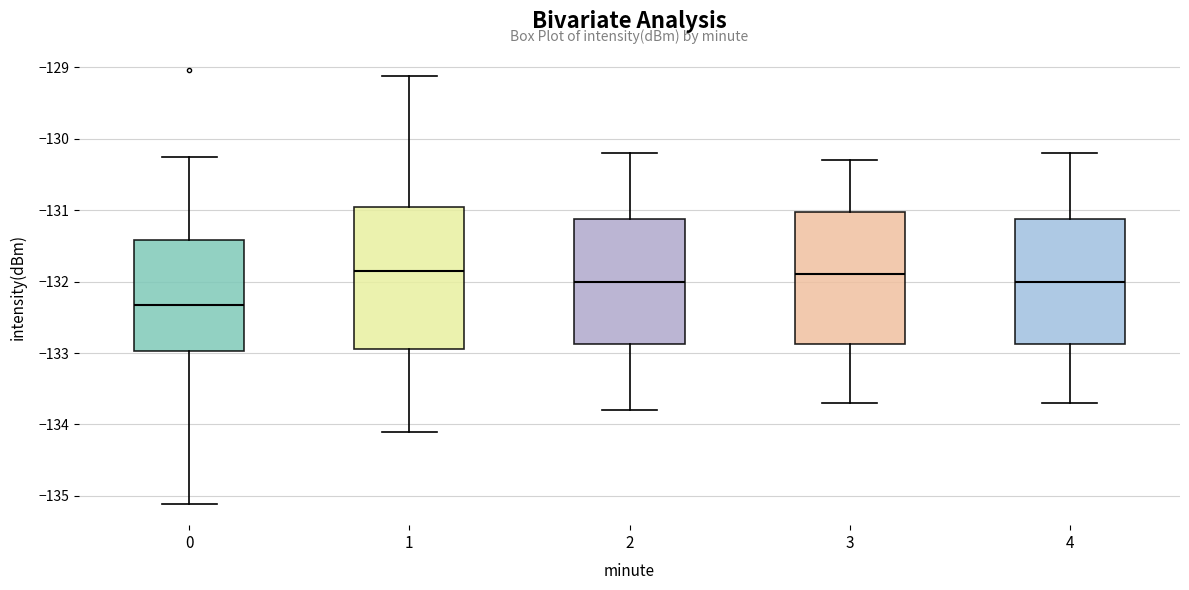

Reading left to right, transcribe this box plot: for each box, give where its median line is, the range the box spans, and where its two whiskers end, as read against the y-axis. The values are not printed on the chart, so give them approximately, as read against the axis.

0: median -132.3, box -133.0 to -131.4, whiskers -135.1 to -130.3
1: median -131.8, box -132.9 to -130.9, whiskers -134.1 to -129.1
2: median -132.0, box -132.9 to -131.1, whiskers -133.8 to -130.2
3: median -131.9, box -132.9 to -131.0, whiskers -133.7 to -130.3
4: median -132.0, box -132.9 to -131.1, whiskers -133.7 to -130.2